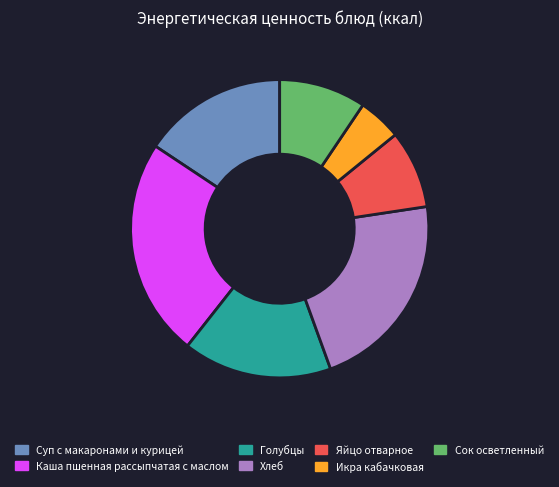

Is the sum of Икра кабачковая and Хлеб greater than half?

No